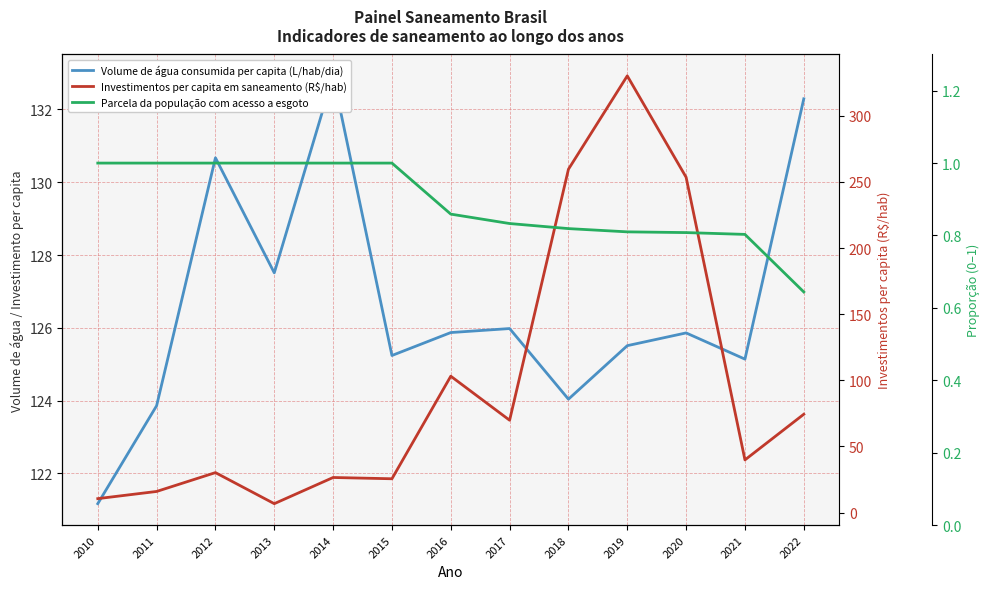

Which series has the largest range (max minus min)?

Investimentos per capita em saneamento (R$/hab)